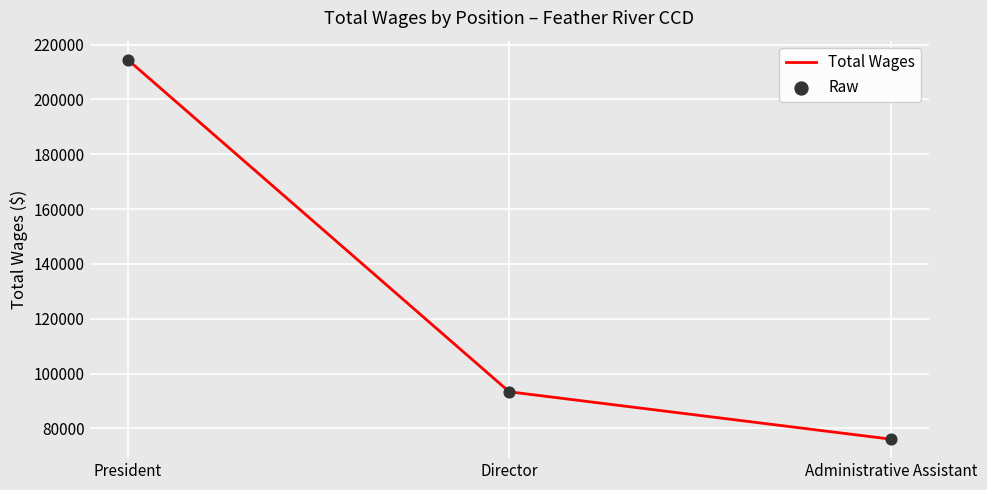

What is the sum of the values at Administrative Assistant and President?

290631